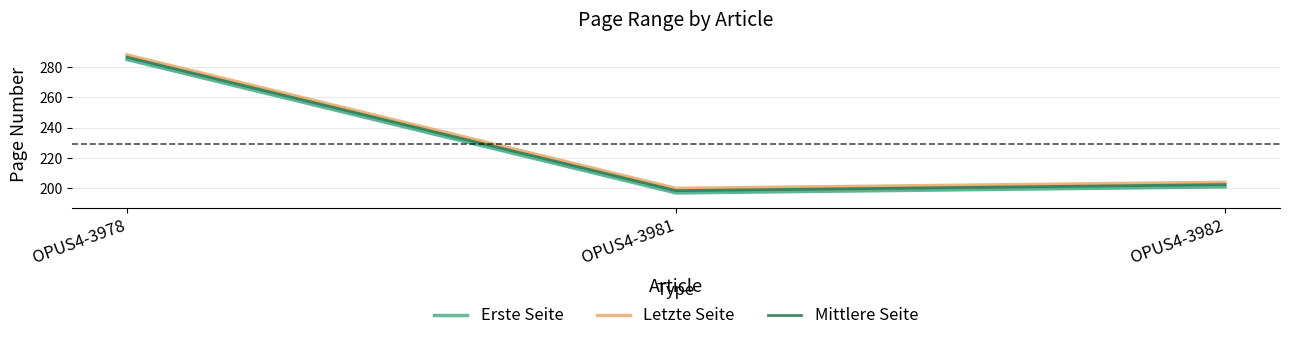

Is this an area chart (filled region under the line)?

No